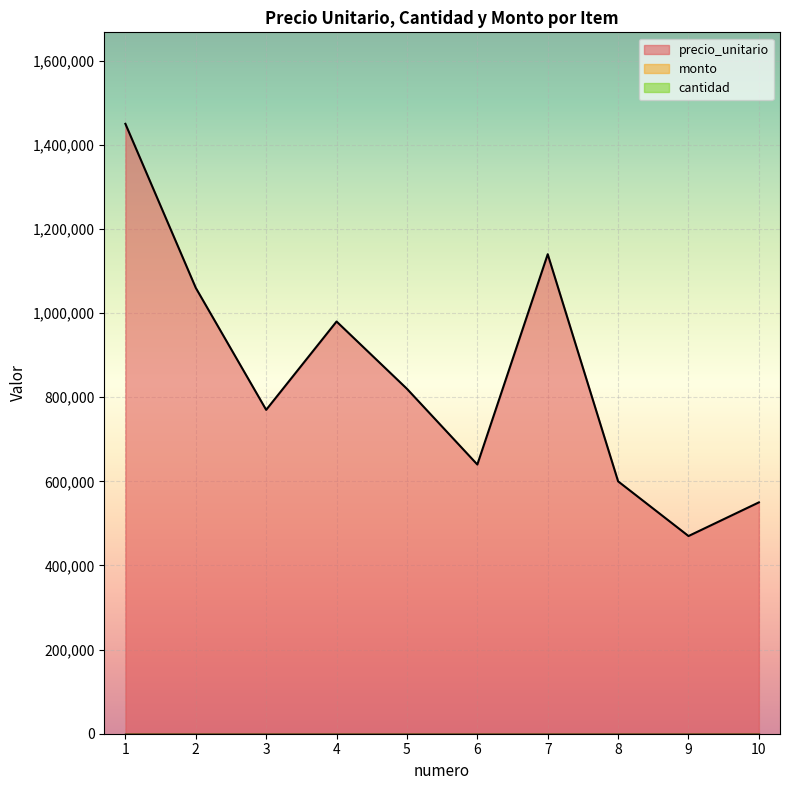

How many categories are shown in the chart?

10